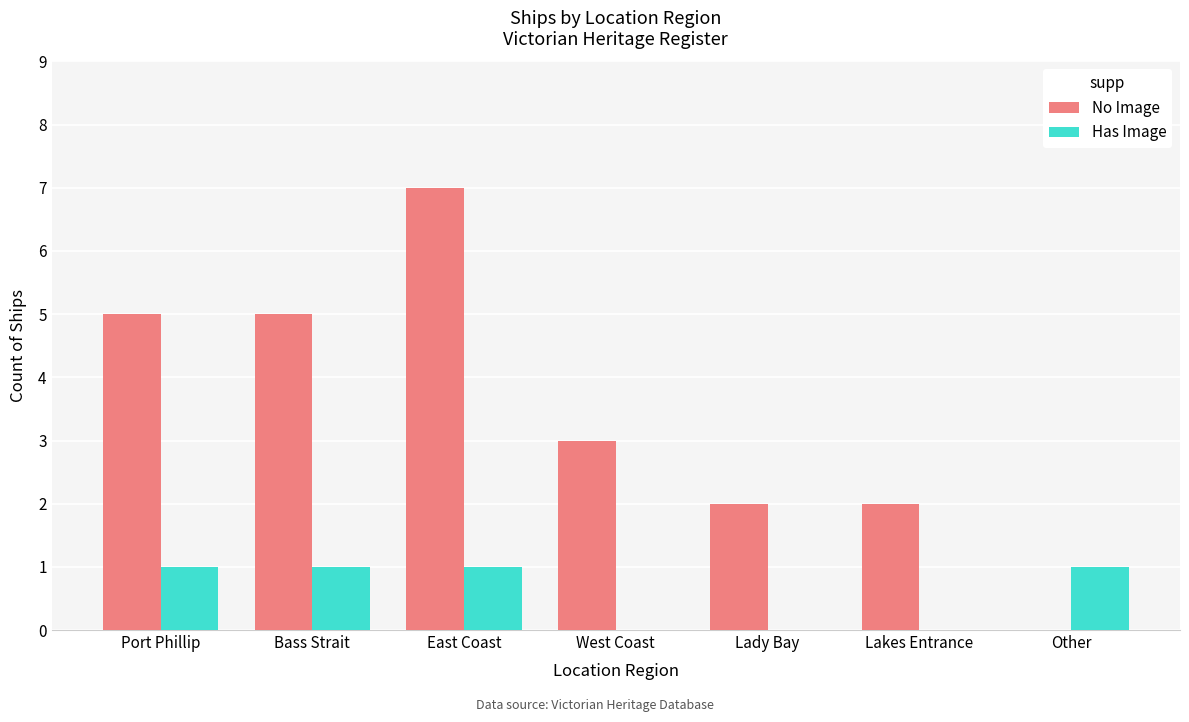

Count the number of data series in this chart.

2